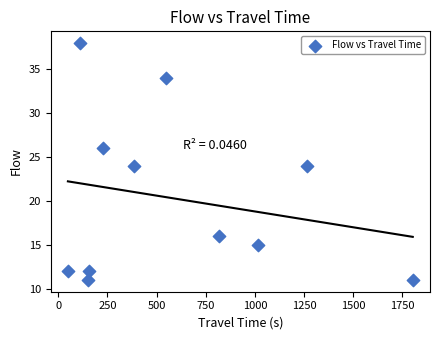

What is the average Y value?

20